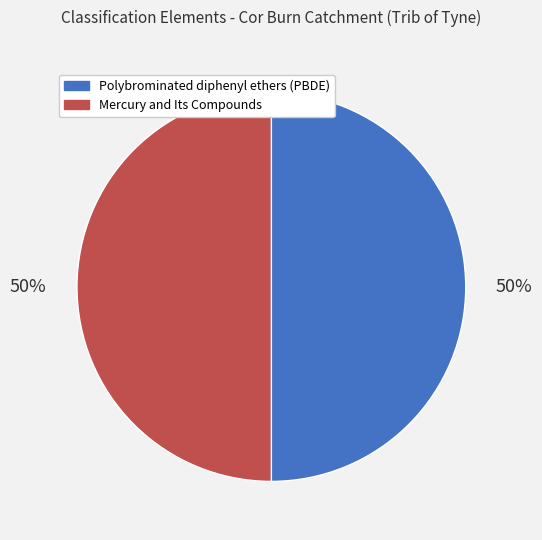

How many segments does this pie chart have?

2